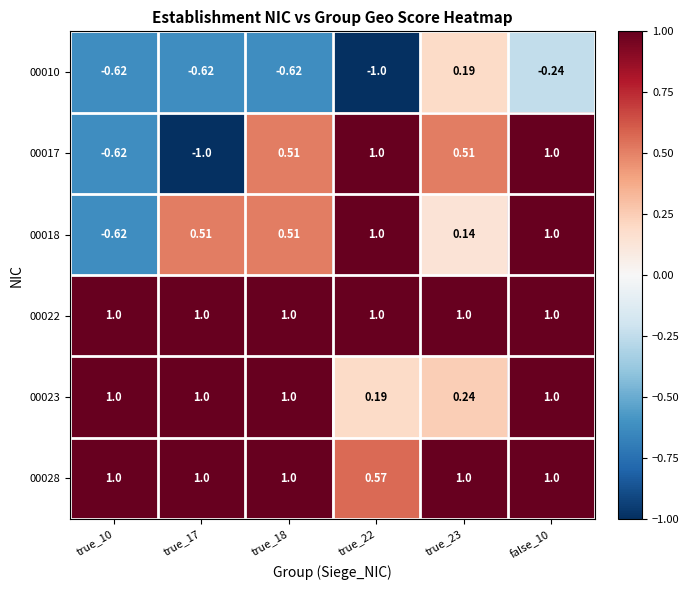

Reading left to right, list all the values displayed in this chart.

00010: true_10=-0.6	true_17=-0.6	true_18=-0.6	true_22=-1.0	true_23=0.2	false_10=-0.2
00017: true_10=-0.6	true_17=-1.0	true_18=0.5	true_22=1.0	true_23=0.5	false_10=1.0
00018: true_10=-0.6	true_17=0.5	true_18=0.5	true_22=1.0	true_23=0.1	false_10=1.0
00022: true_10=1.0	true_17=1.0	true_18=1.0	true_22=1.0	true_23=1.0	false_10=1.0
00023: true_10=1.0	true_17=1.0	true_18=1.0	true_22=0.2	true_23=0.2	false_10=1.0
00028: true_10=1.0	true_17=1.0	true_18=1.0	true_22=0.6	true_23=1.0	false_10=1.0